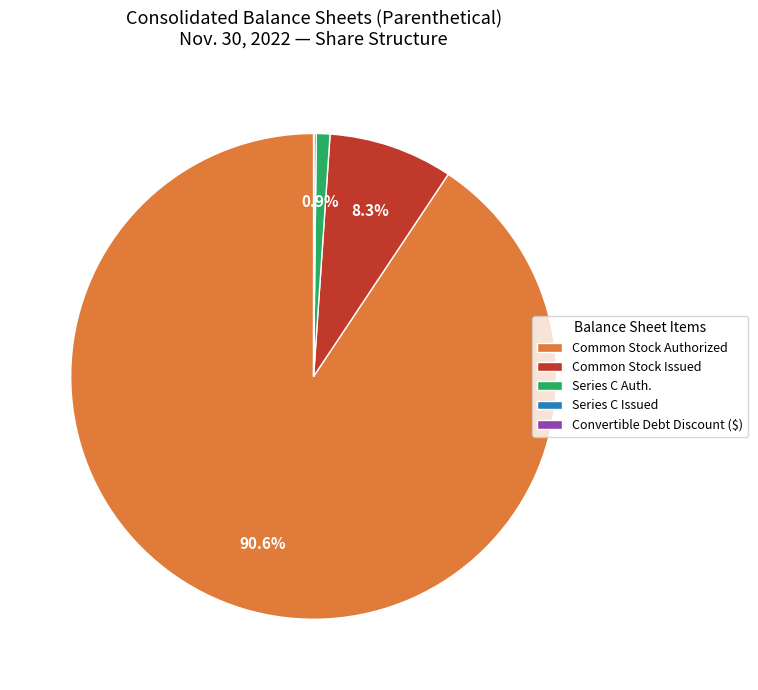

Is there a majority slice in this chart?

Yes